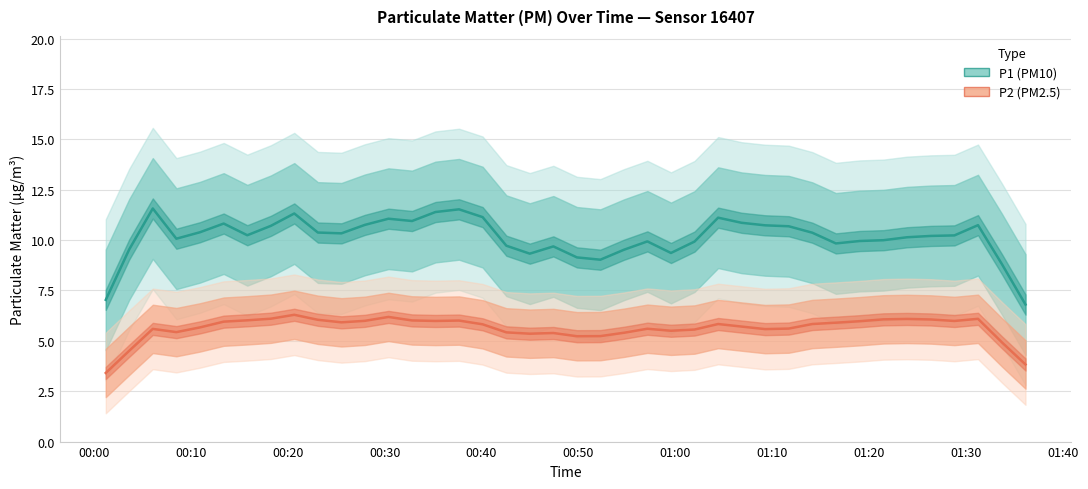

Where is the first local maximum for P2?

00:20